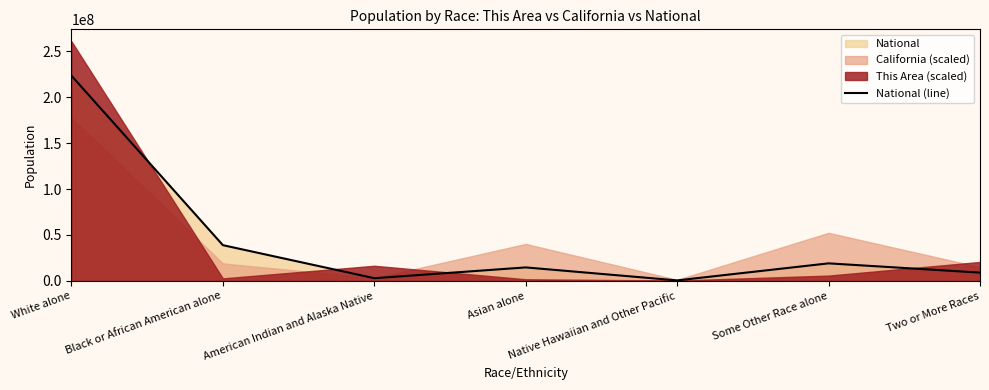

Reading left to right, extract all data points from this chart.

223553265	38929319	2932248	14674252	540013	19107368	9009073